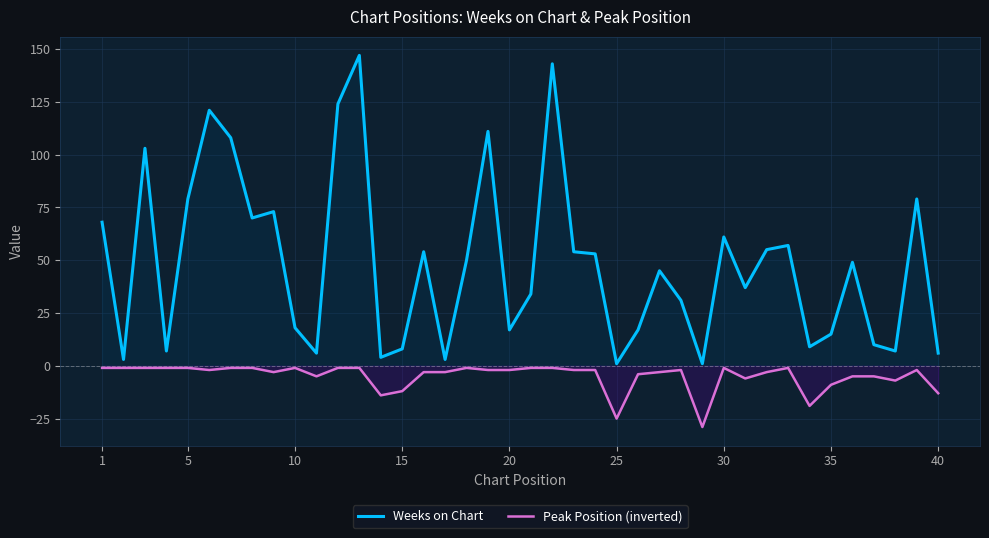

What are all the series names shown in the legend?

Weeks on Chart, Peak Position (inverted)